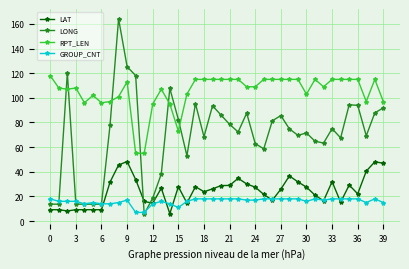

What is the value of the RPT_LEN point at the 25th from the left?

109.0